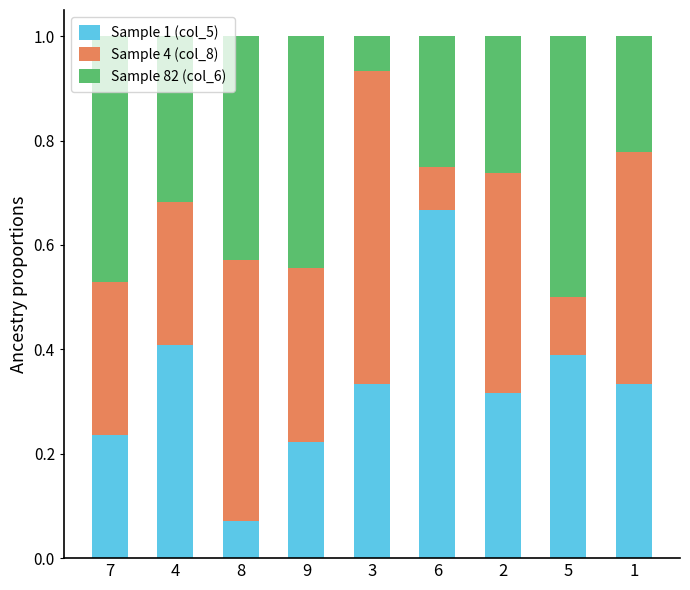

What is the total value across all series at 1?

1.0